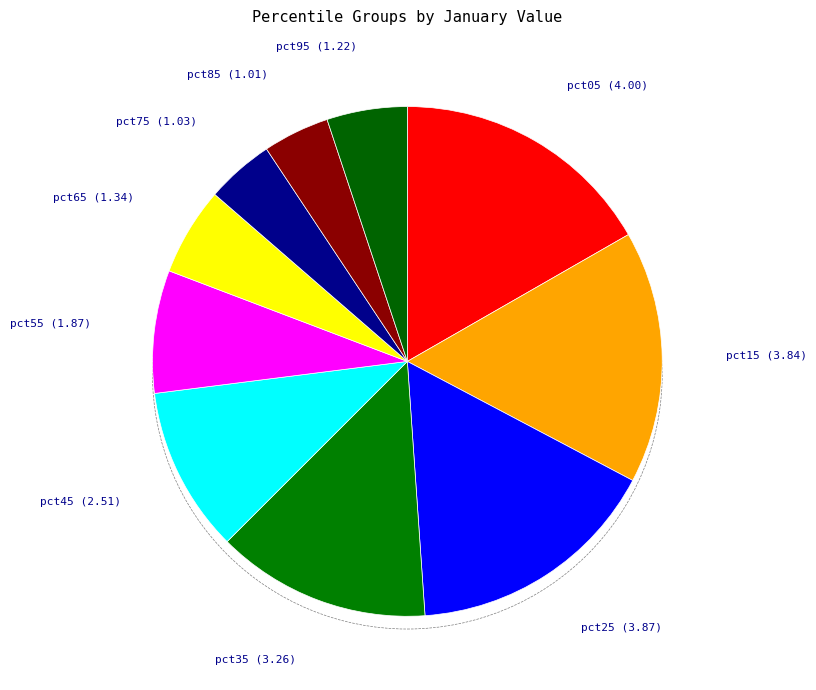

Approximately how many times larger is the value at pct35 compared to pct55?

1.7